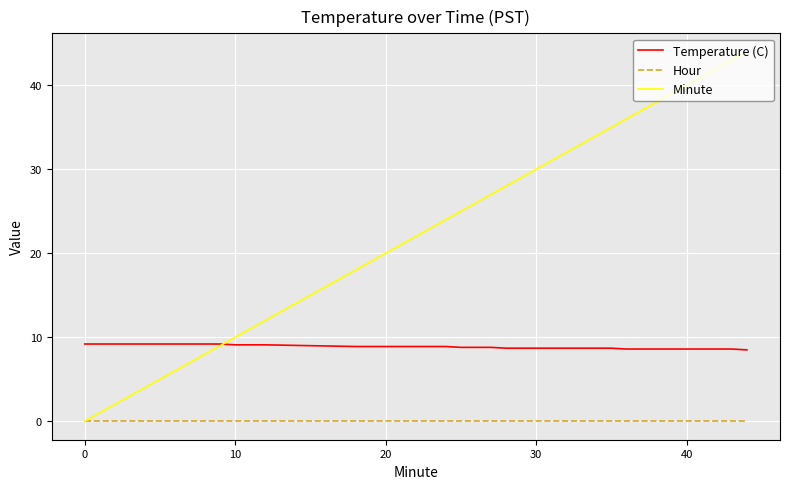

What is the maximum value shown in the chart?

44.0